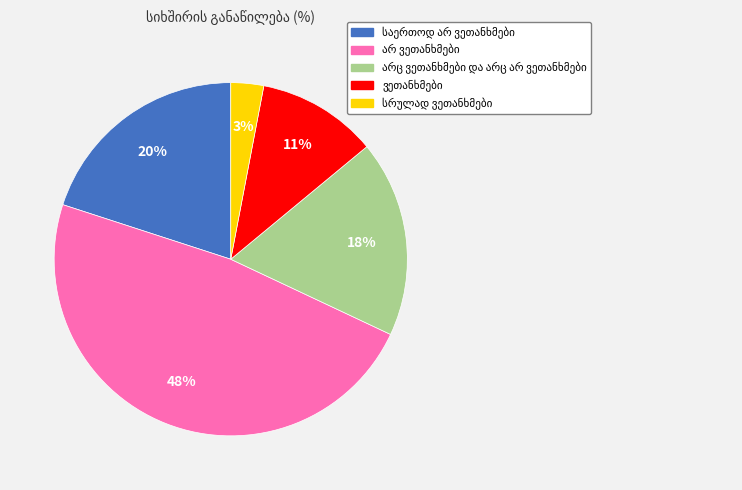

Count the number of slices in the pie.

5